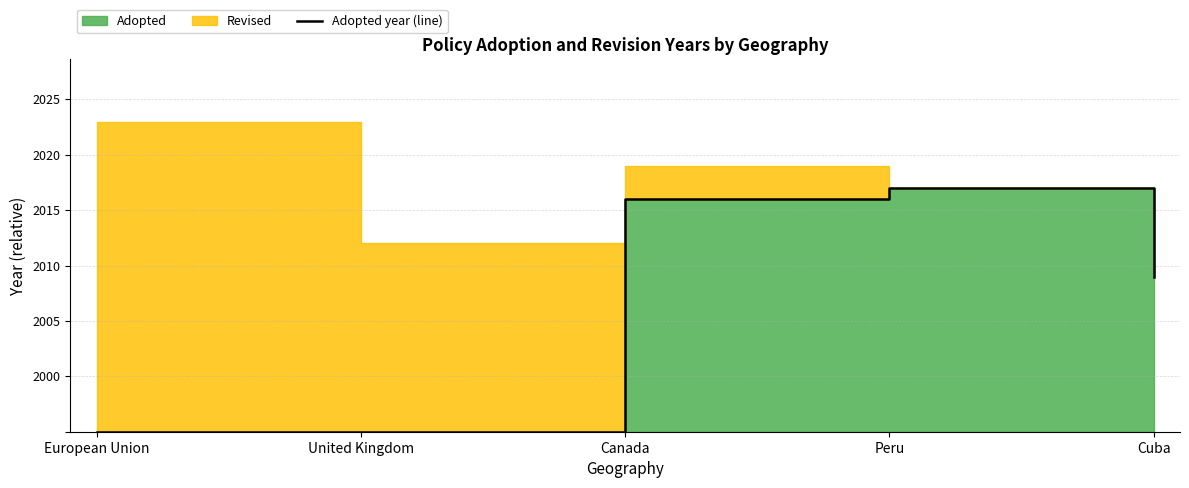

Reading left to right, transcribe all the data shown in this chart.

0	0	21	22	14